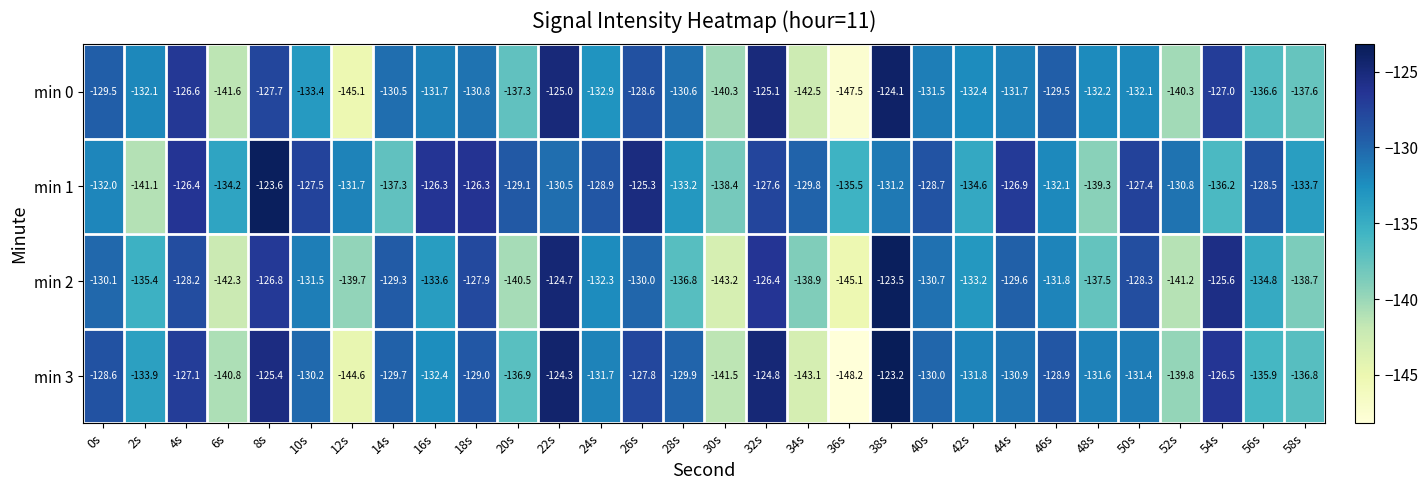

Rank the series at 38s from highest to lowest value.

min 3, min 2, min 0, min 1